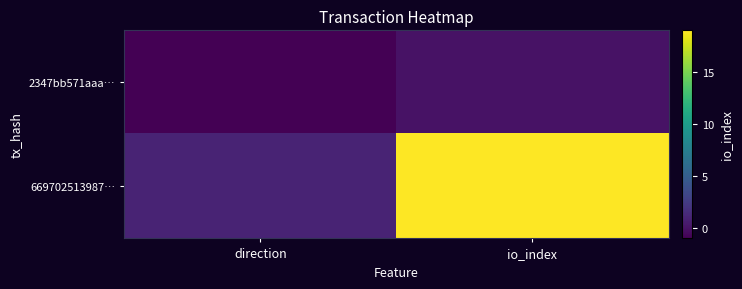

Which has a higher value, direction or io_index?

io_index